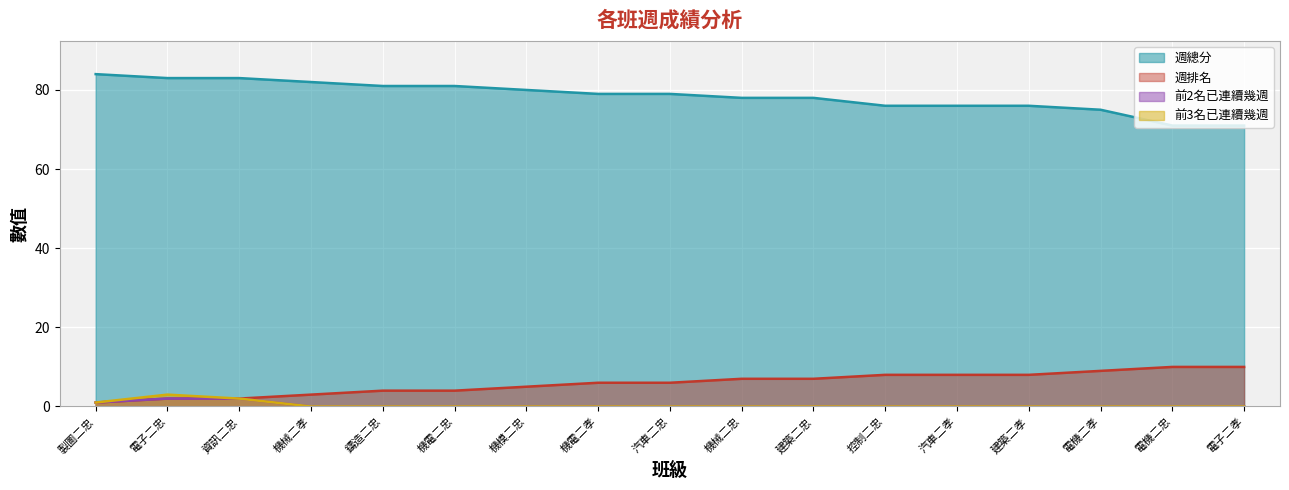

What are all the series names shown in the legend?

週總分, 週排名, 前2名已連續幾週, 前3名已連續幾週